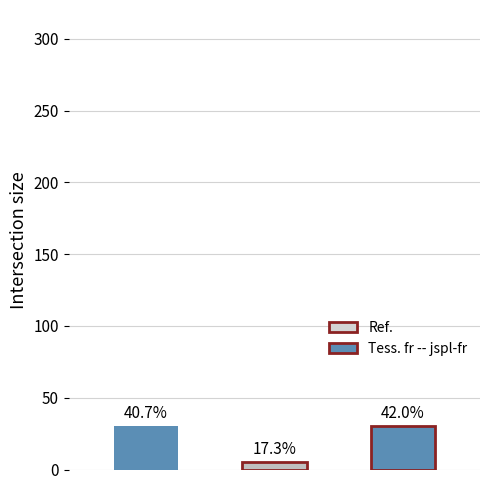

How many bars are there in each group?

2